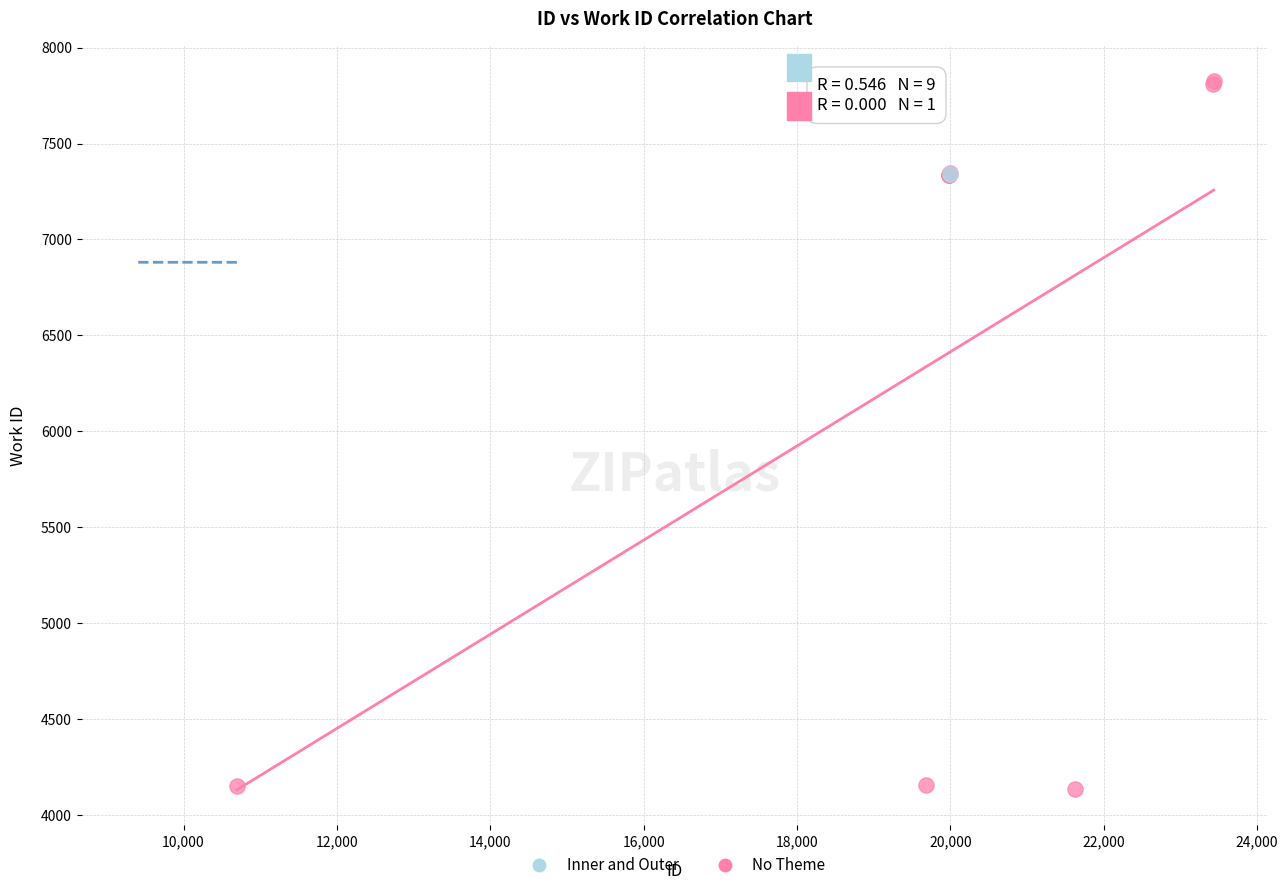

What are all the series names shown in the legend?

Inner and Outer, No Theme